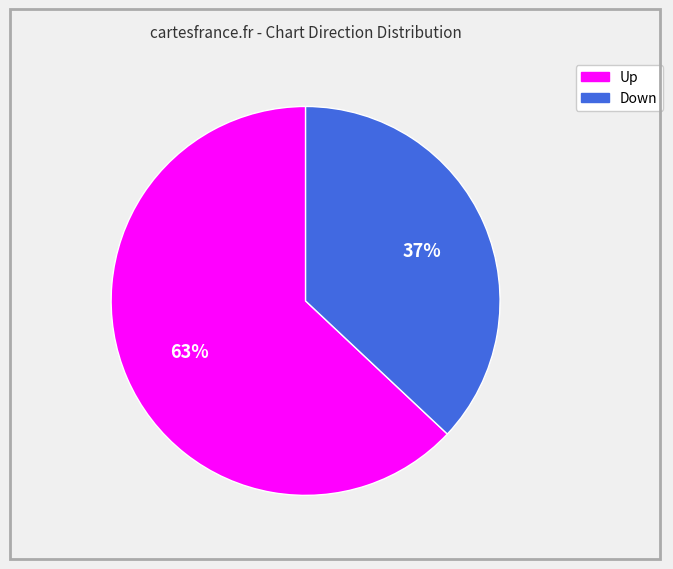

To the nearest percent, what is the difference between the largest and smallest slice percentages?

26%